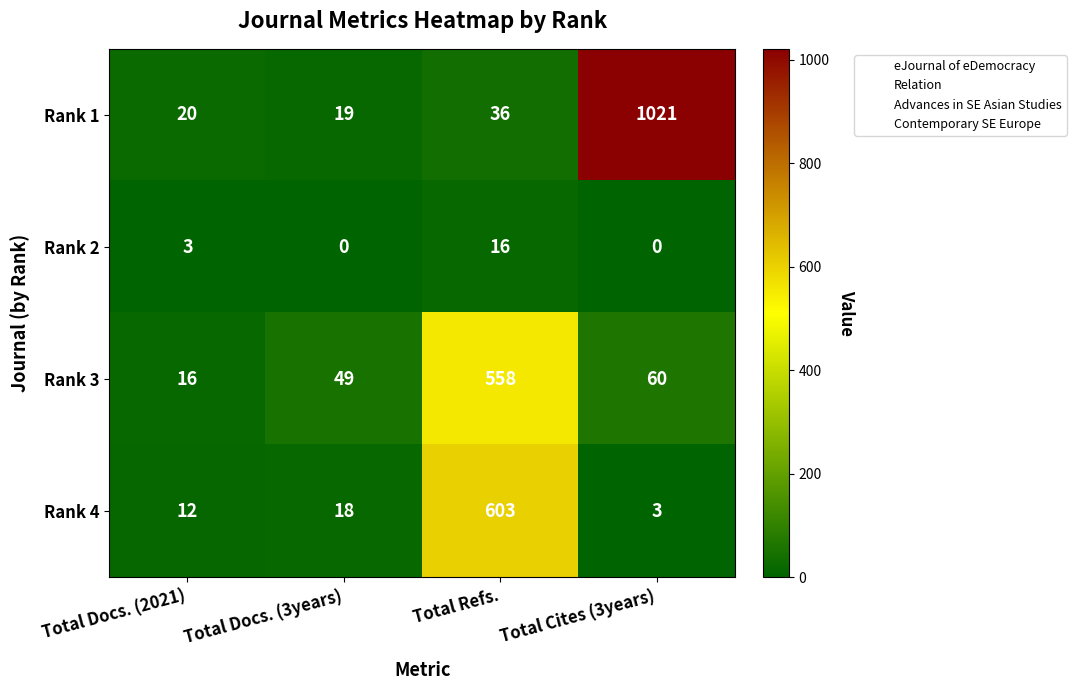

At how many categories does at least one series exceed 622?

1